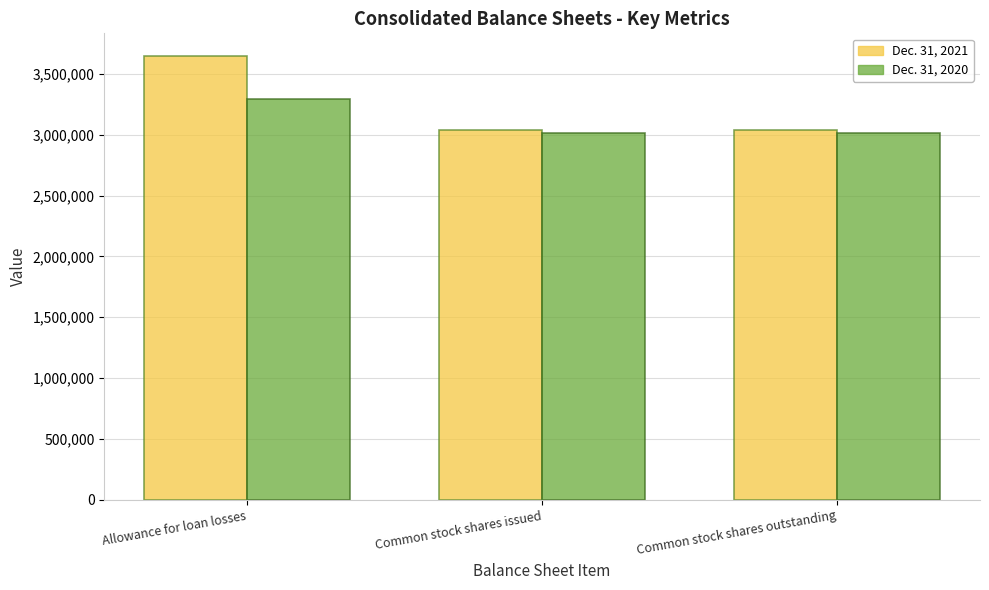

Rank the series by their average value, from highest to lowest.

Dec. 31, 2021, Dec. 31, 2020